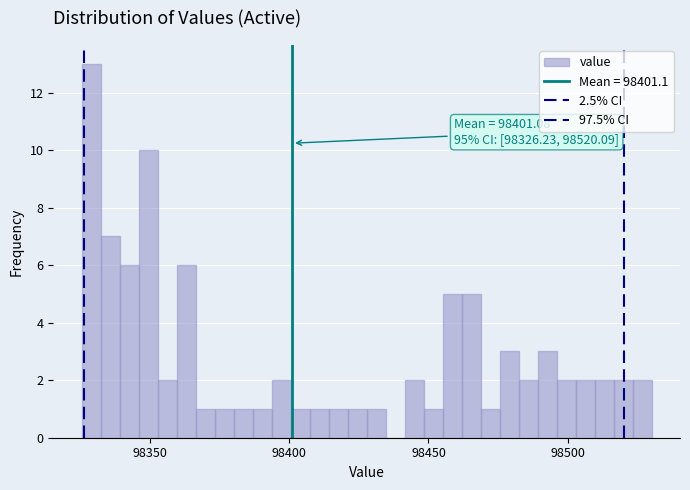

Read against the x-axis, roughly where is the centre of the tallest bar?

98330